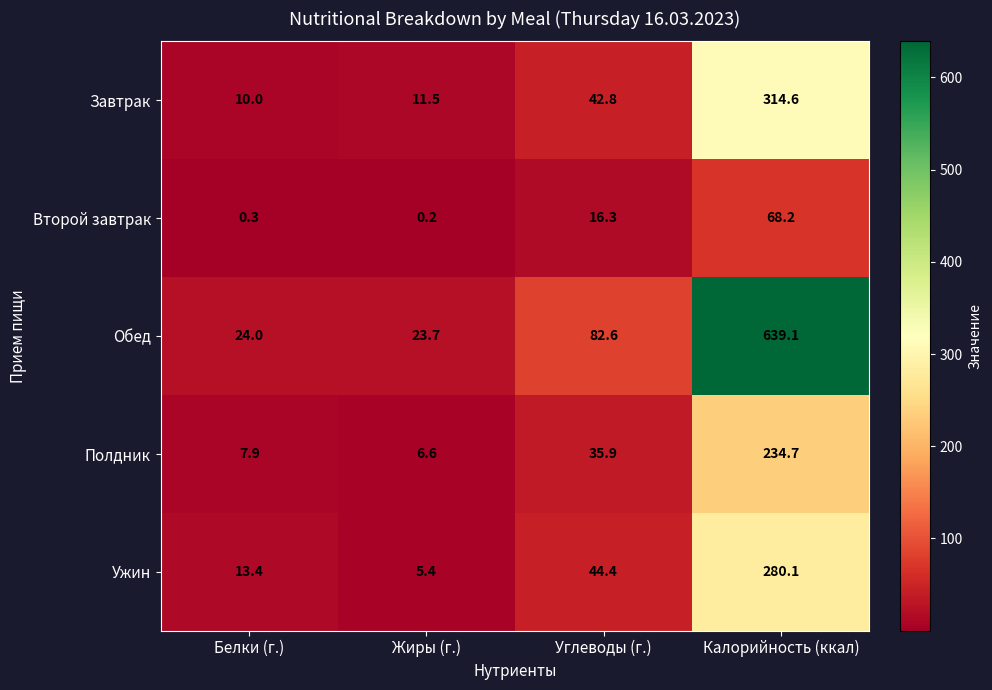

At which label is Второй завтрак closest to 34?

Углеводы (г.)